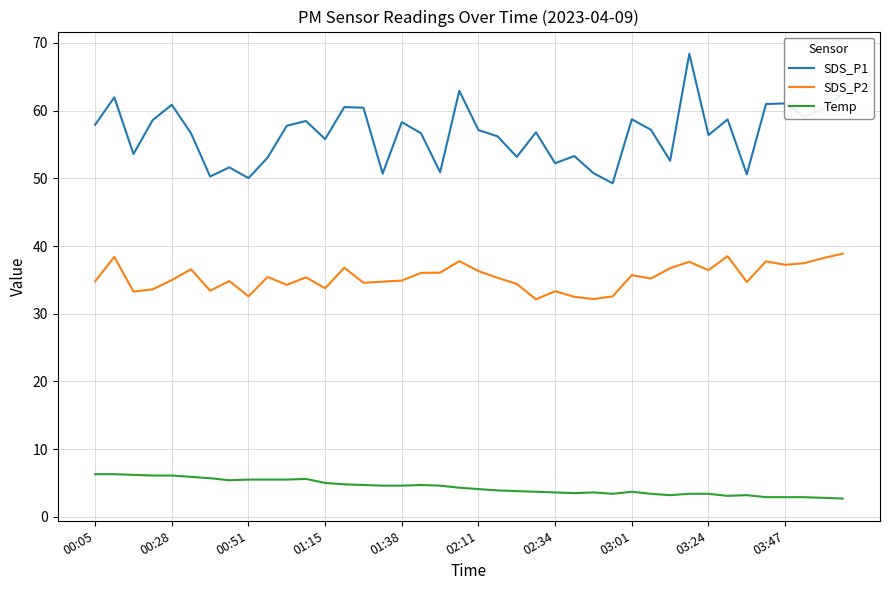

List the series in order of their overall mean, highest first.

SDS_P1, SDS_P2, Temp